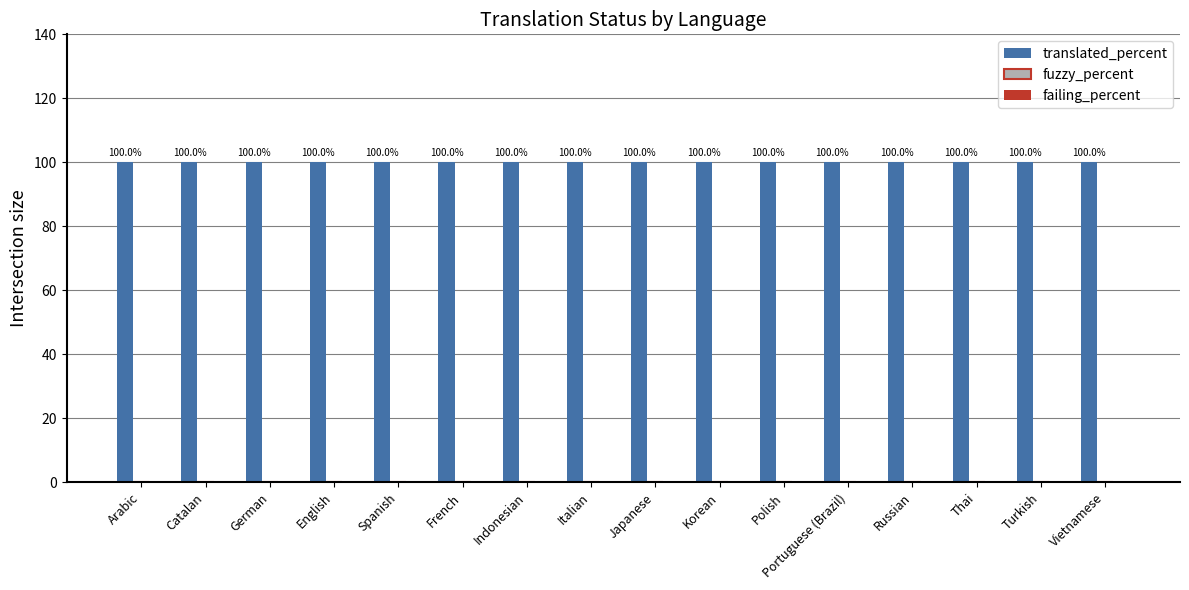

Which series has the largest range (max minus min)?

translated_percent